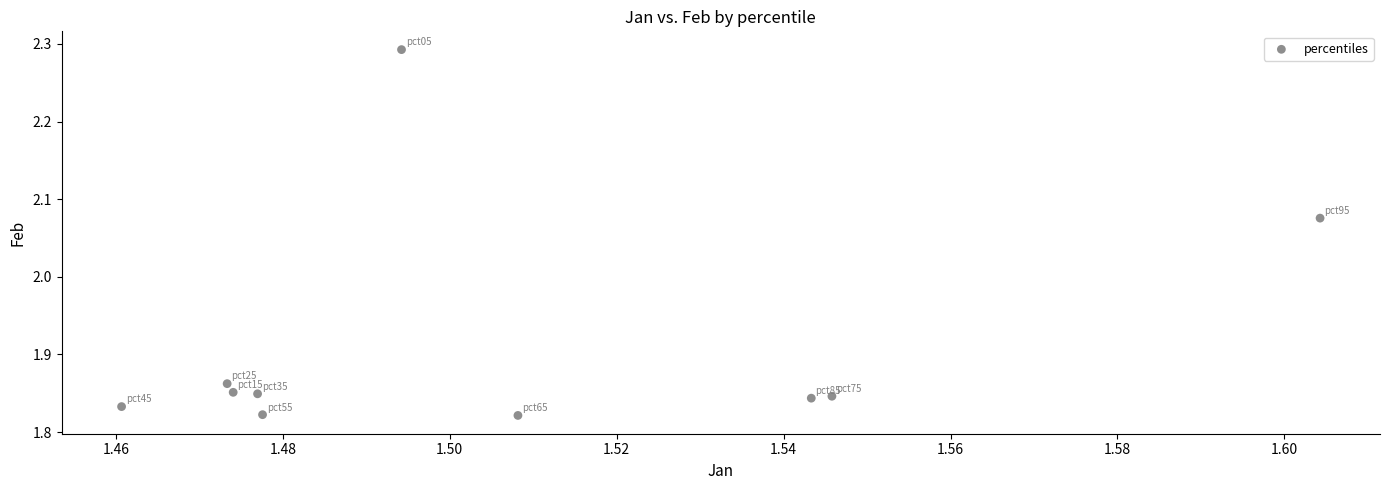

What is the average X value?

1.5